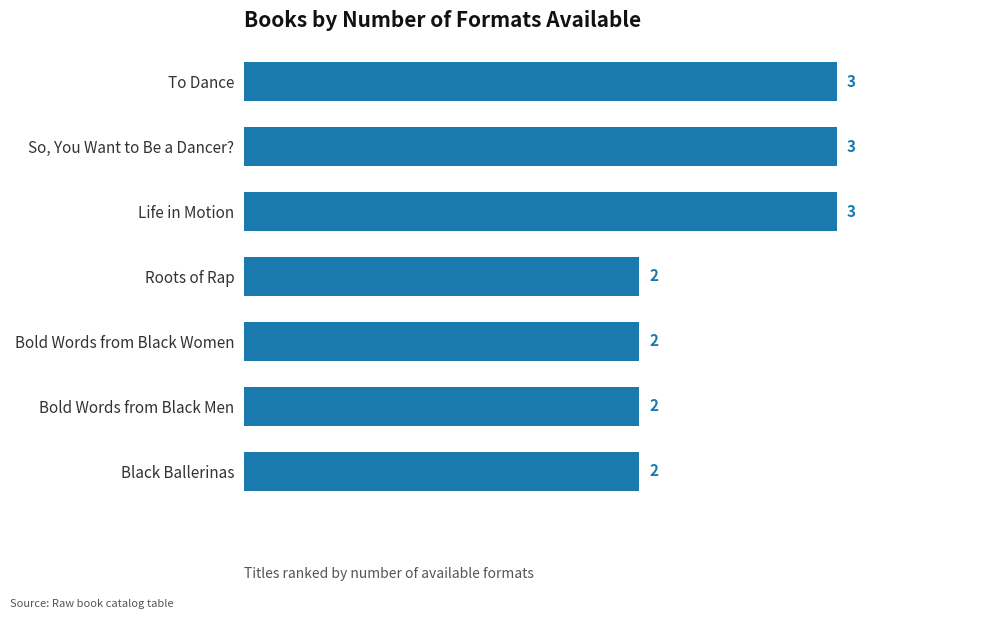

What is the ratio of the value at Bold Words from Black Women to the value at Roots of Rap?

1.0